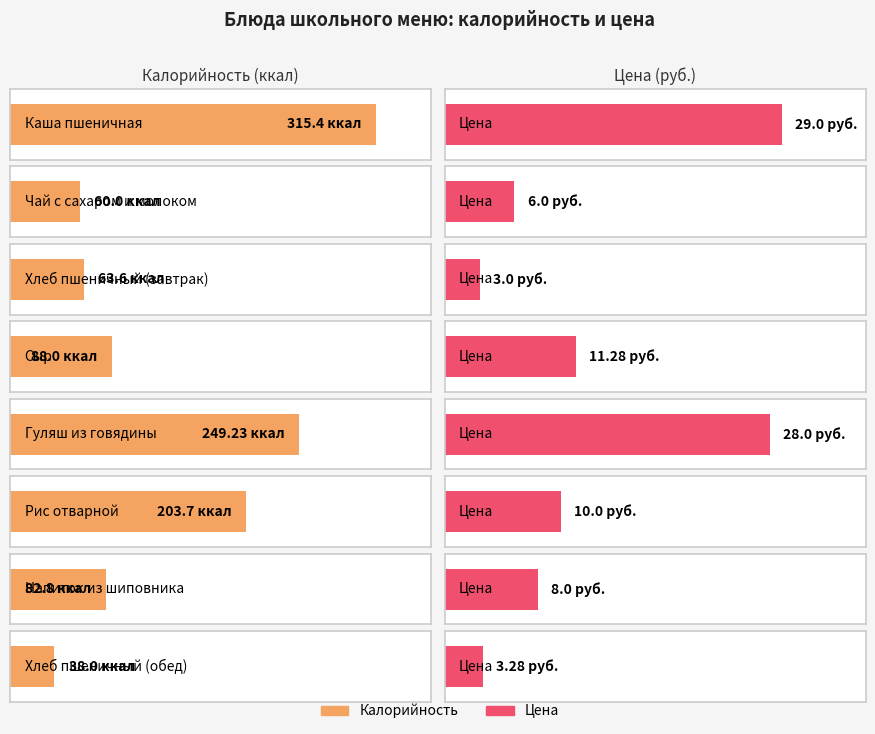

True or false: Калорийность has a value of 391.0 at Гуляш из говядины.

False